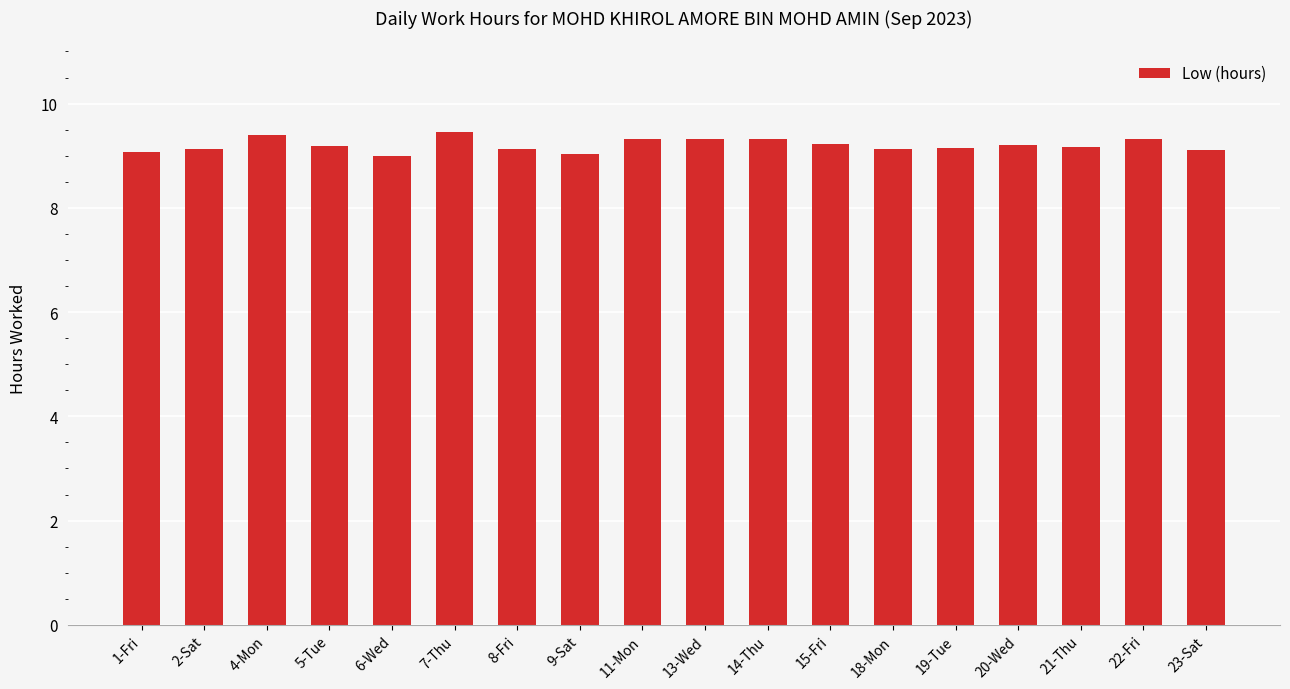

Are the bars horizontal?

No